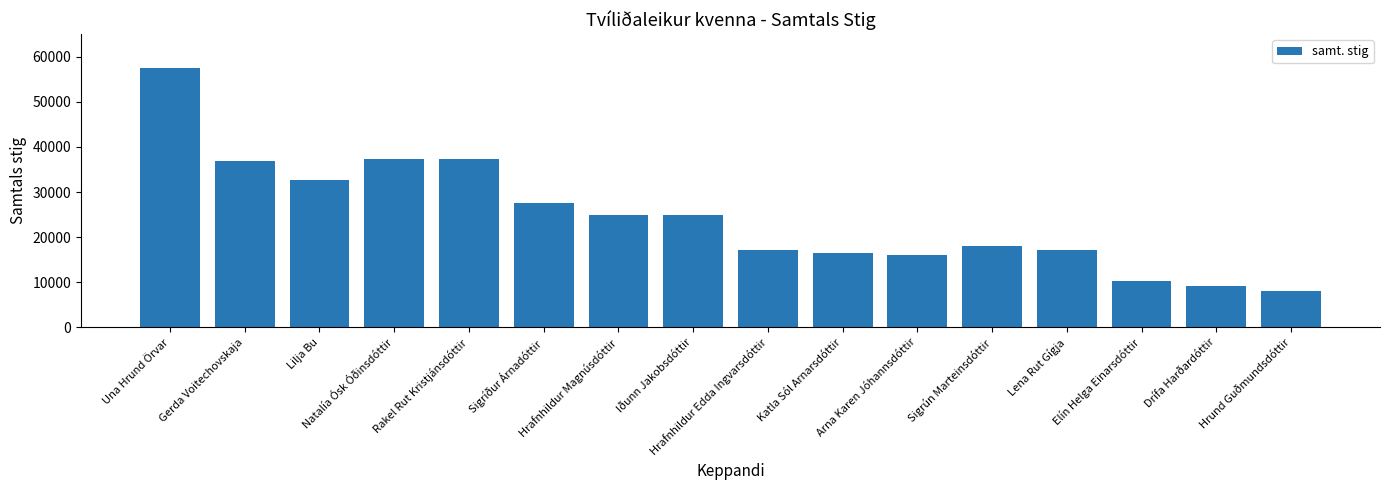

What is the value of the 13th bar from the left?

17250